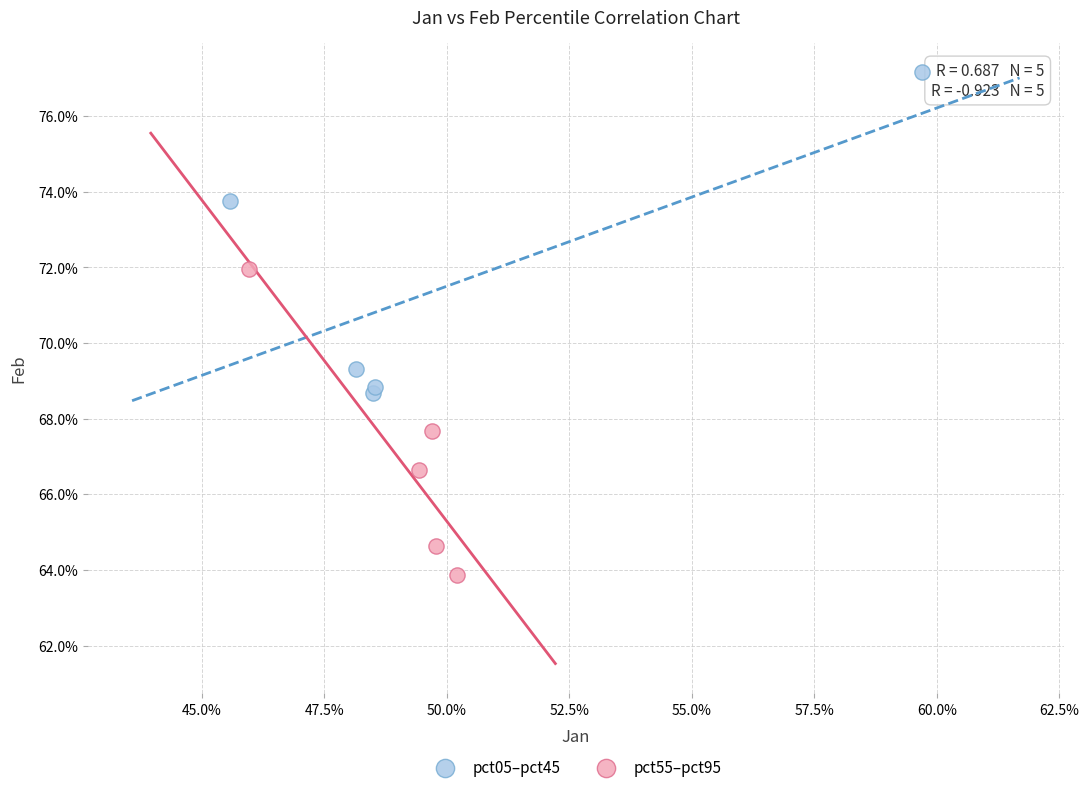

Which series contains the lowest Y value?

pct55–pct95